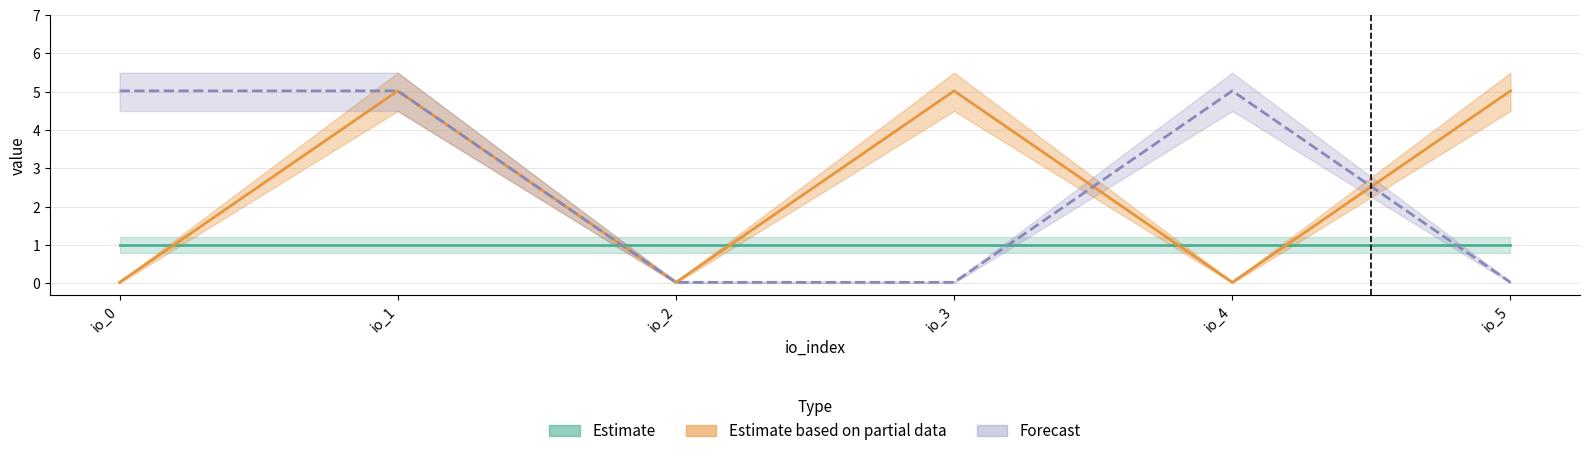

What are all the series names shown in the legend?

Estimate, Estimate based on partial data, Forecast